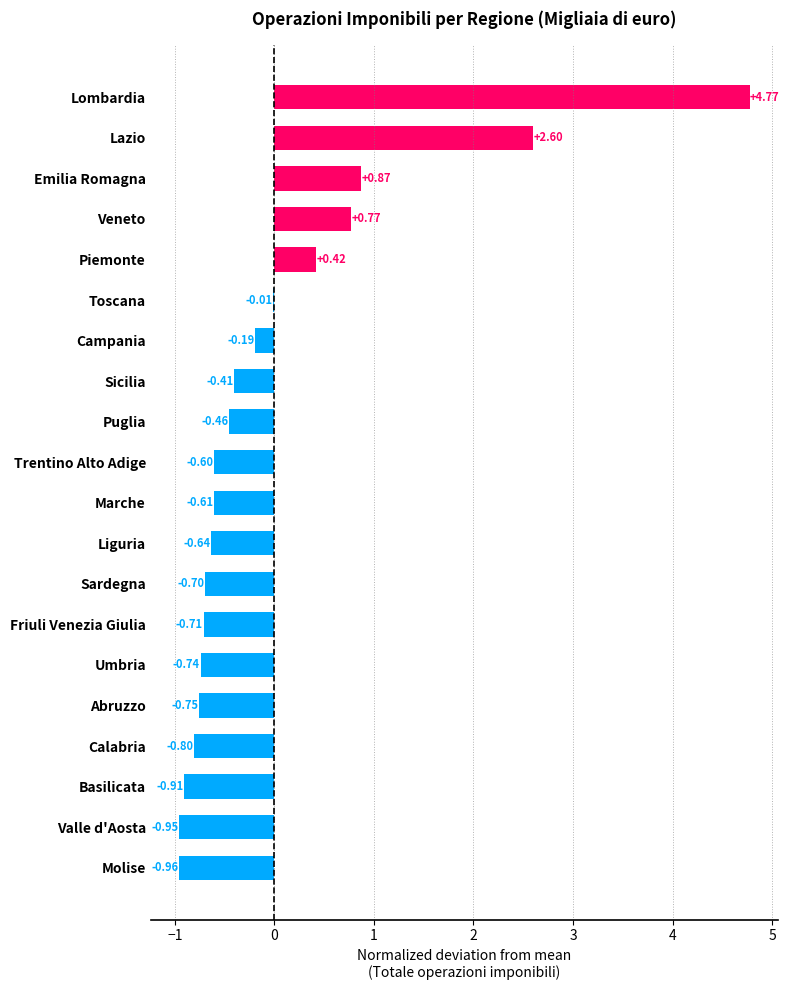

What is the ratio of the value at Veneto to the value at Lazio?

0.3